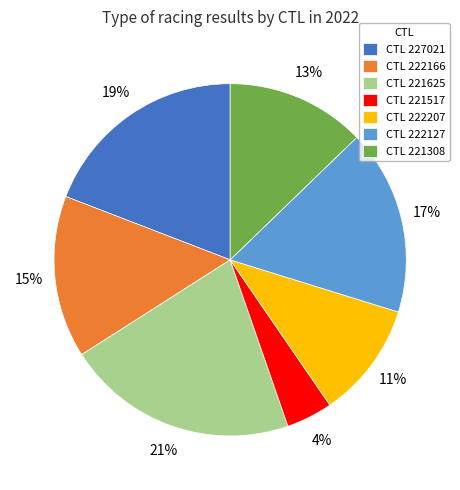

Is there a majority slice in this chart?

No